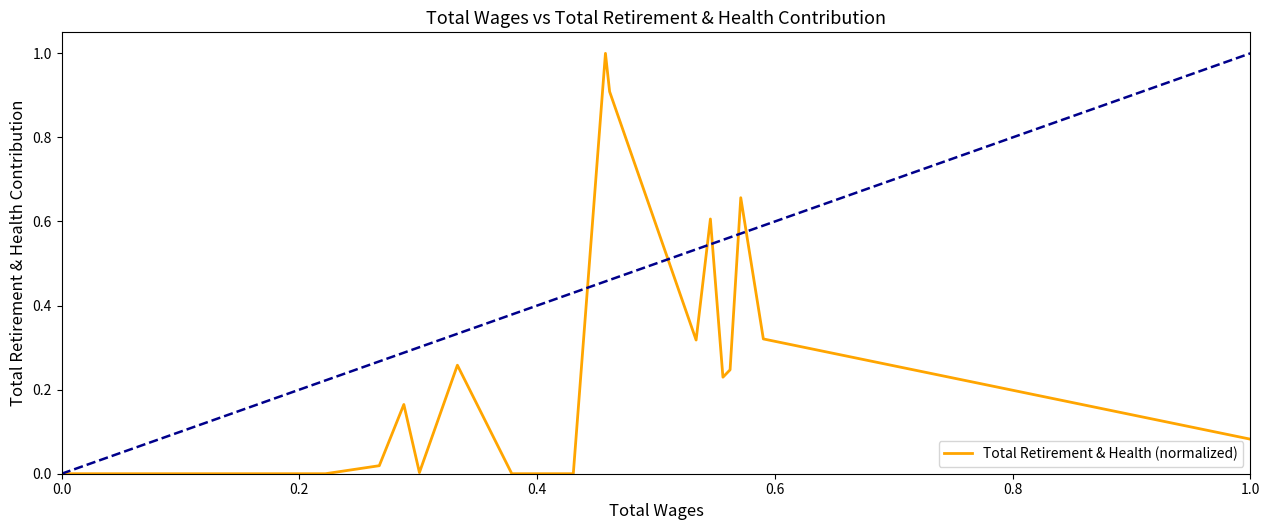

Does the chart have visible grid lines?

No